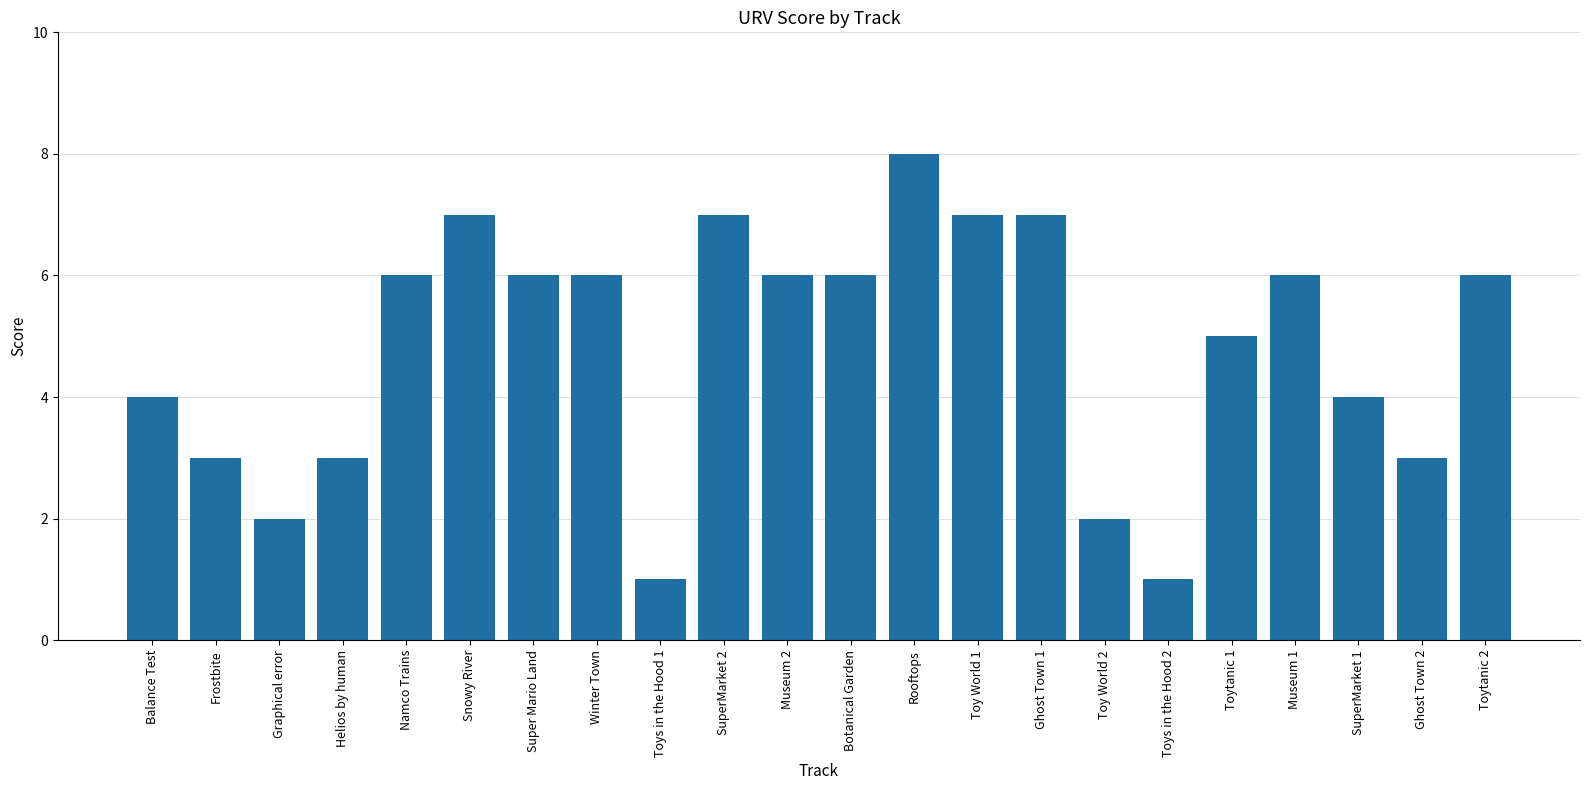

What is the value of the 17th bar from the left?

1